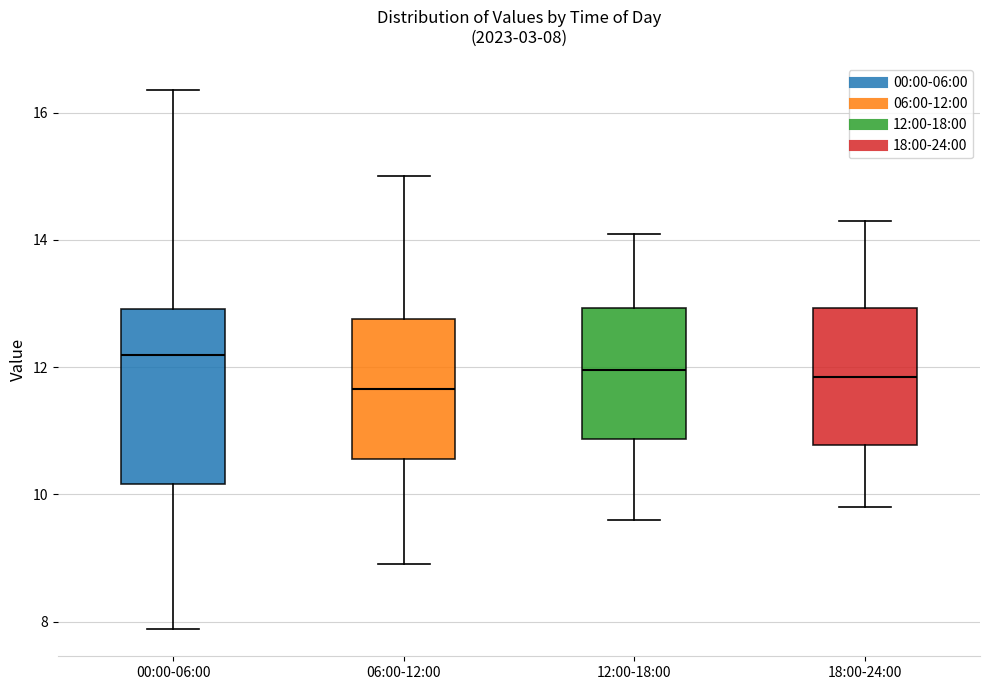

Which box's median line is the highest?

00:00-06:00